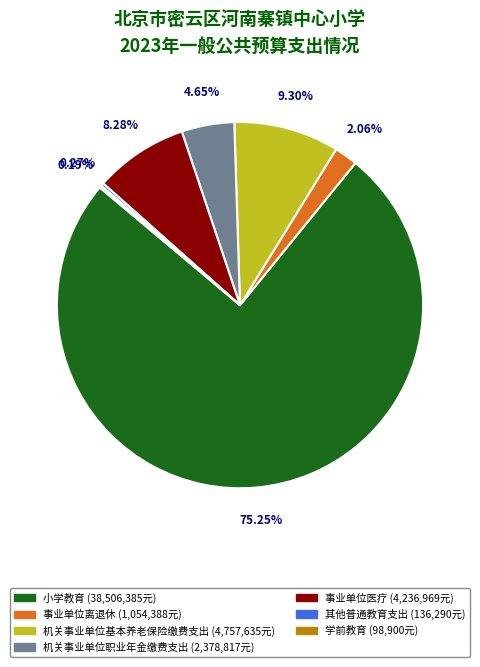

To the nearest percent, what is the difference between the largest and smallest slice percentages?

75%